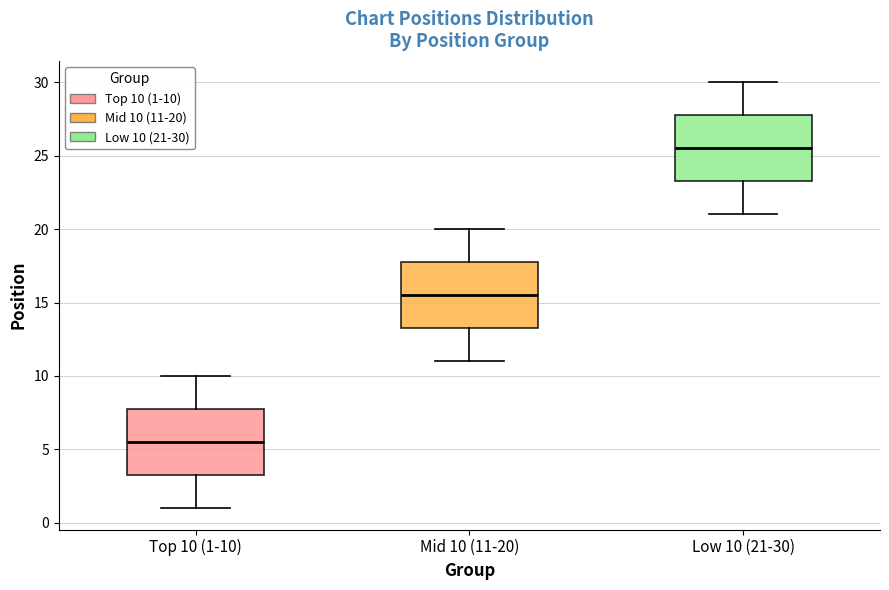

Reading left to right, transcribe this box plot: for each box, give where its median line is, the range the box spans, and where its two whiskers end, as read against the y-axis. The values are not printed on the chart, so give them approximately, as read against the axis.

Top 10 (1-10): median 5.5, box 3.5 to 8.0, whiskers 1.0 to 10.0
Mid 10 (11-20): median 15.5, box 13.5 to 18.0, whiskers 11.0 to 20.0
Low 10 (21-30): median 25.5, box 23.5 to 28.0, whiskers 21.0 to 30.0